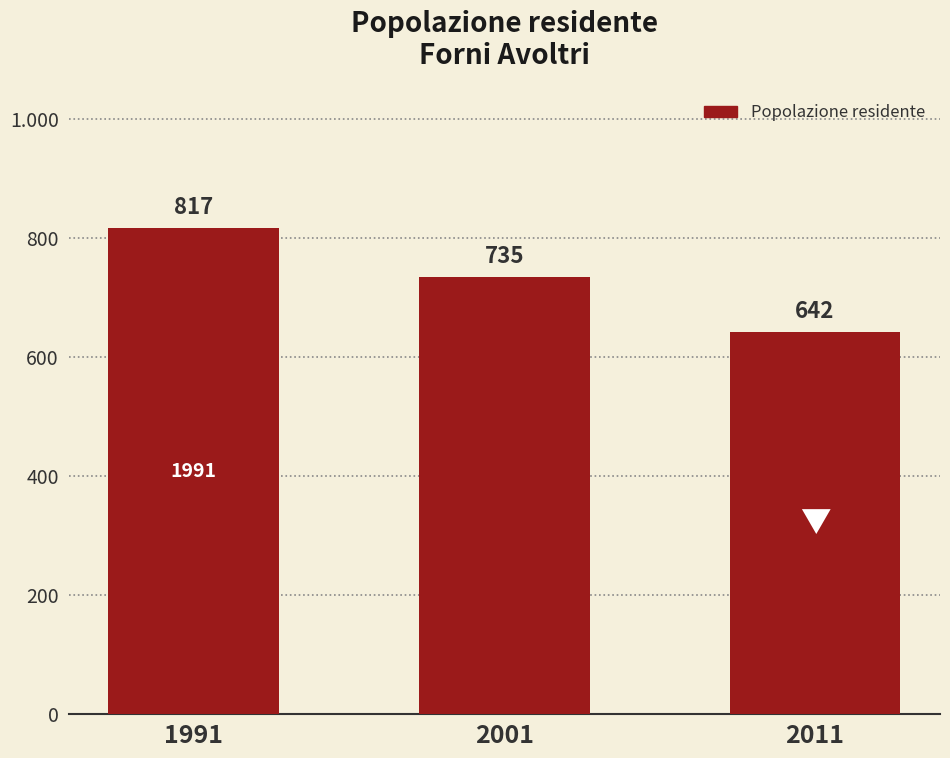

Count the values in the range 642 to 817.

3